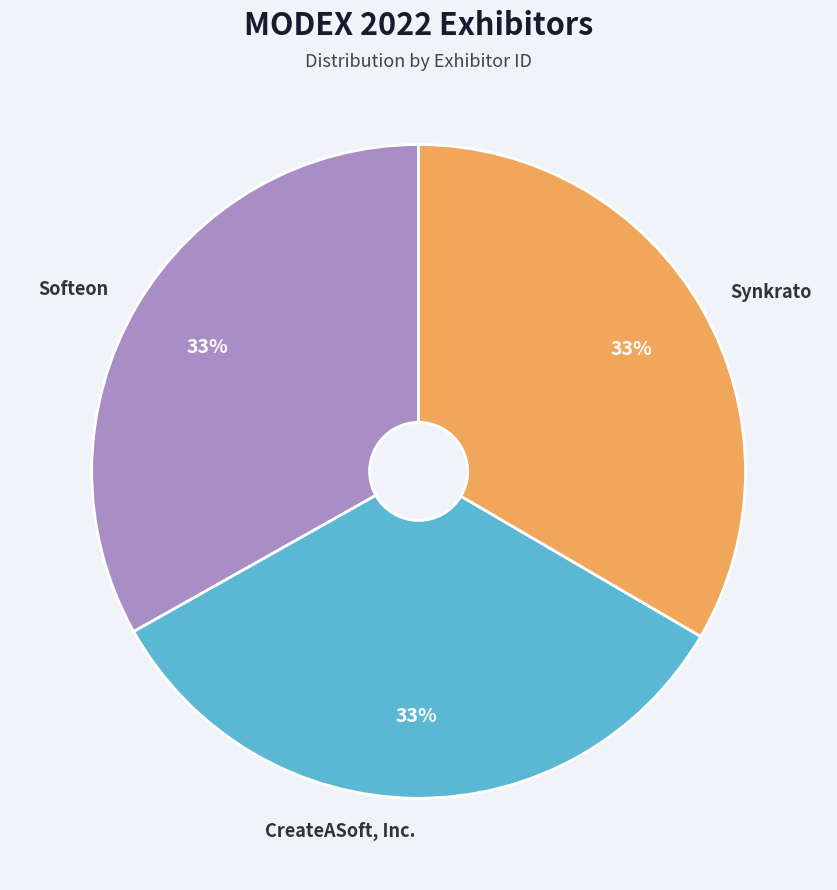

To the nearest percent, what is the combined percentage of Synkrato and CreateASoft, Inc.?

67%